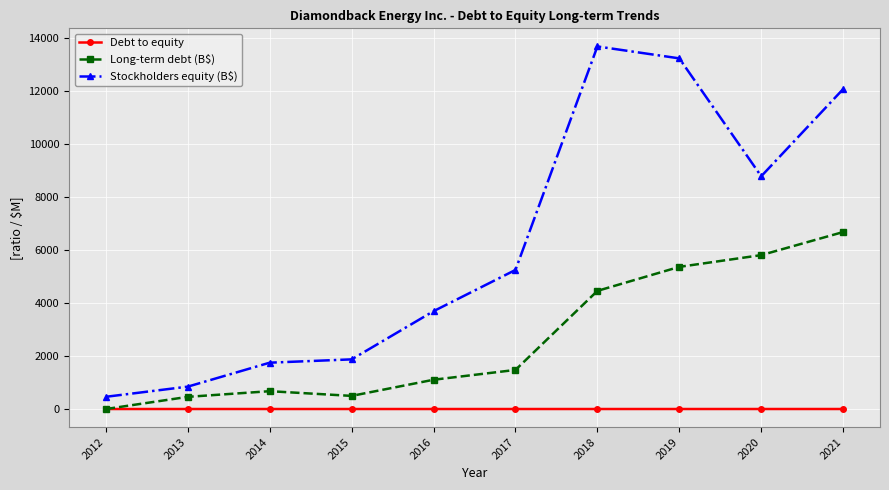

Rank the series by their average value, from highest to lowest.

Stockholders equity (B$), Long-term debt (B$), Debt to equity